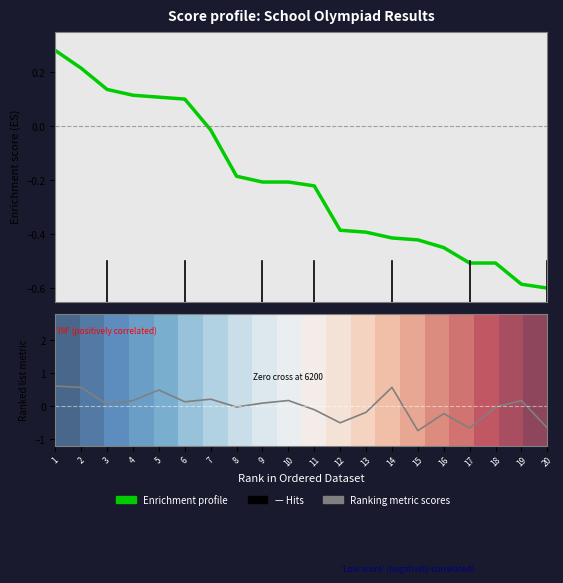

What is the sum of the Enrichment profile values at 14 and 8?

-0.6